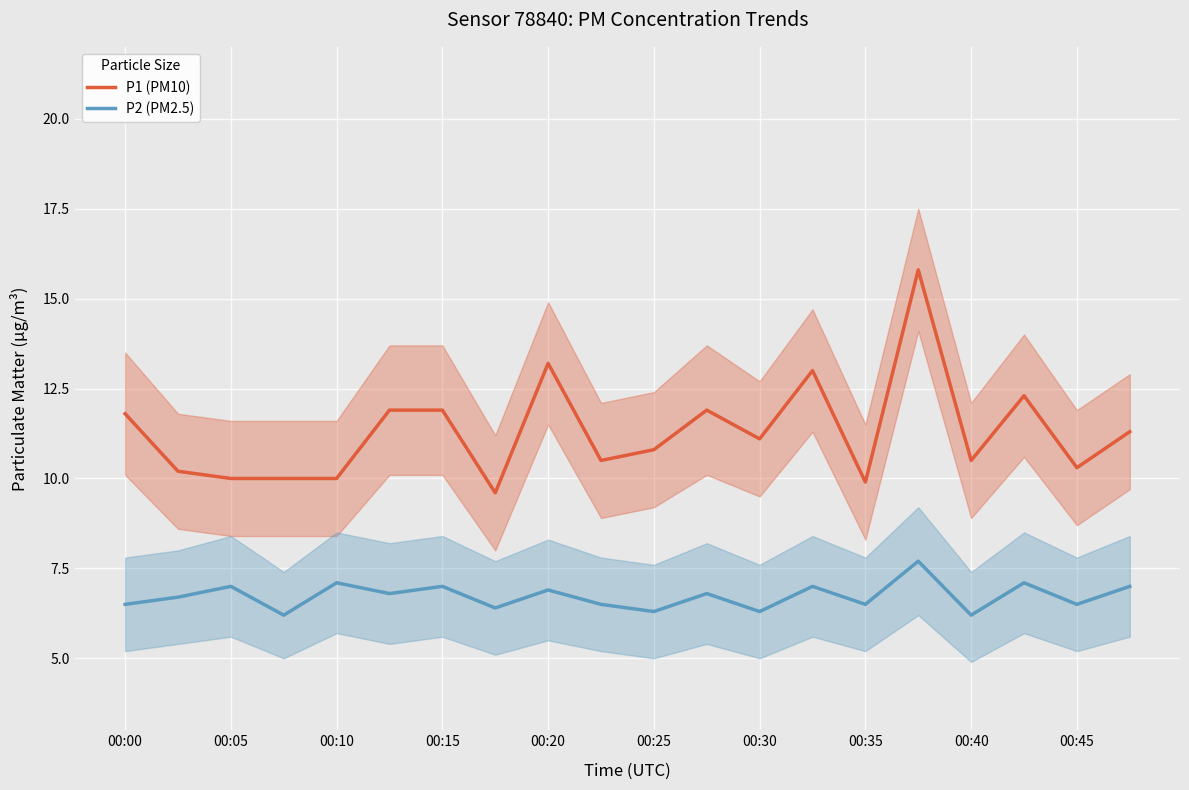

True or false: P1 (PM10) has more than 1 interior local peaks.

True